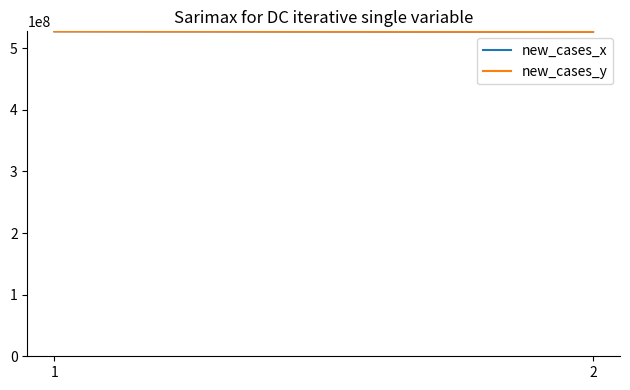

What is the value of the new_cases_x point at the 1st from the left?

527517251